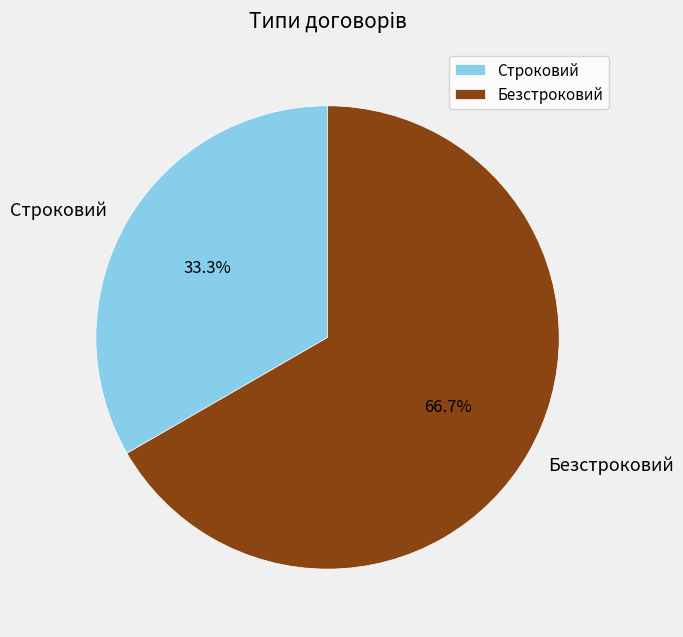

True or false: Безстроковий accounts for 67% of the total.

True